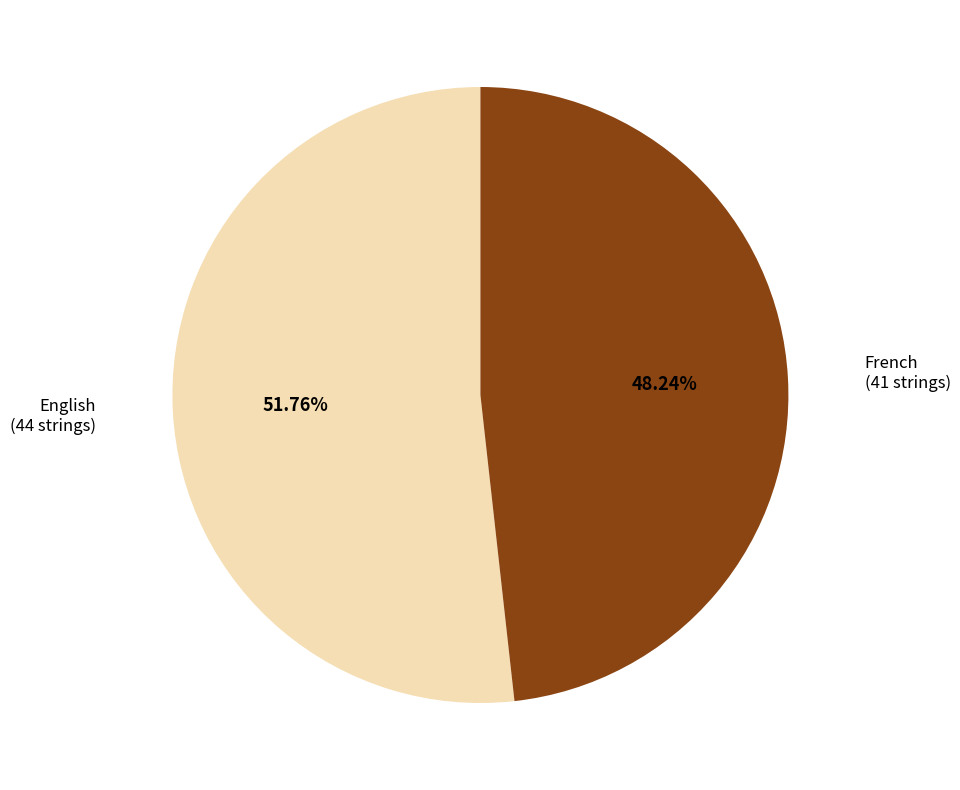

Which slice represents more than half of the pie?

English